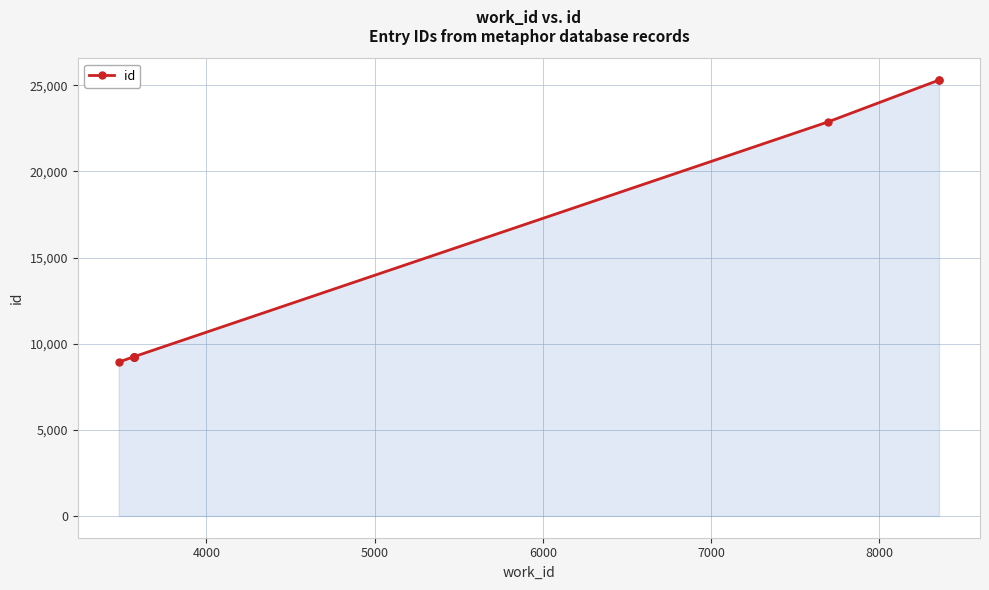

Does the chart display data point markers on the line(s)?

Yes